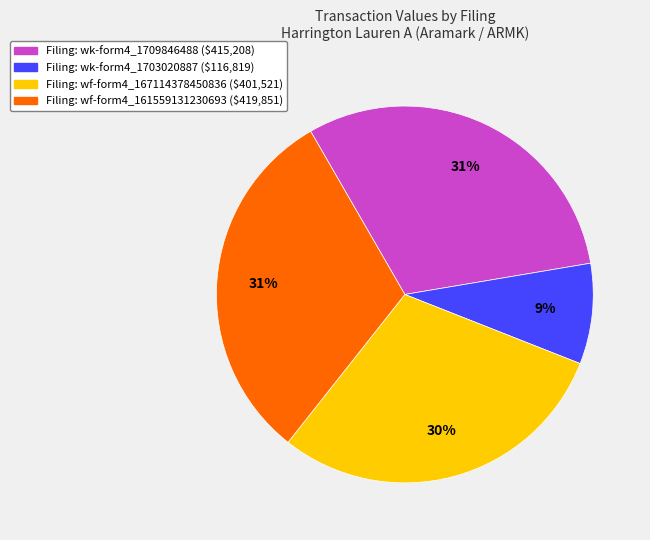

Does any single category account for the majority?

No